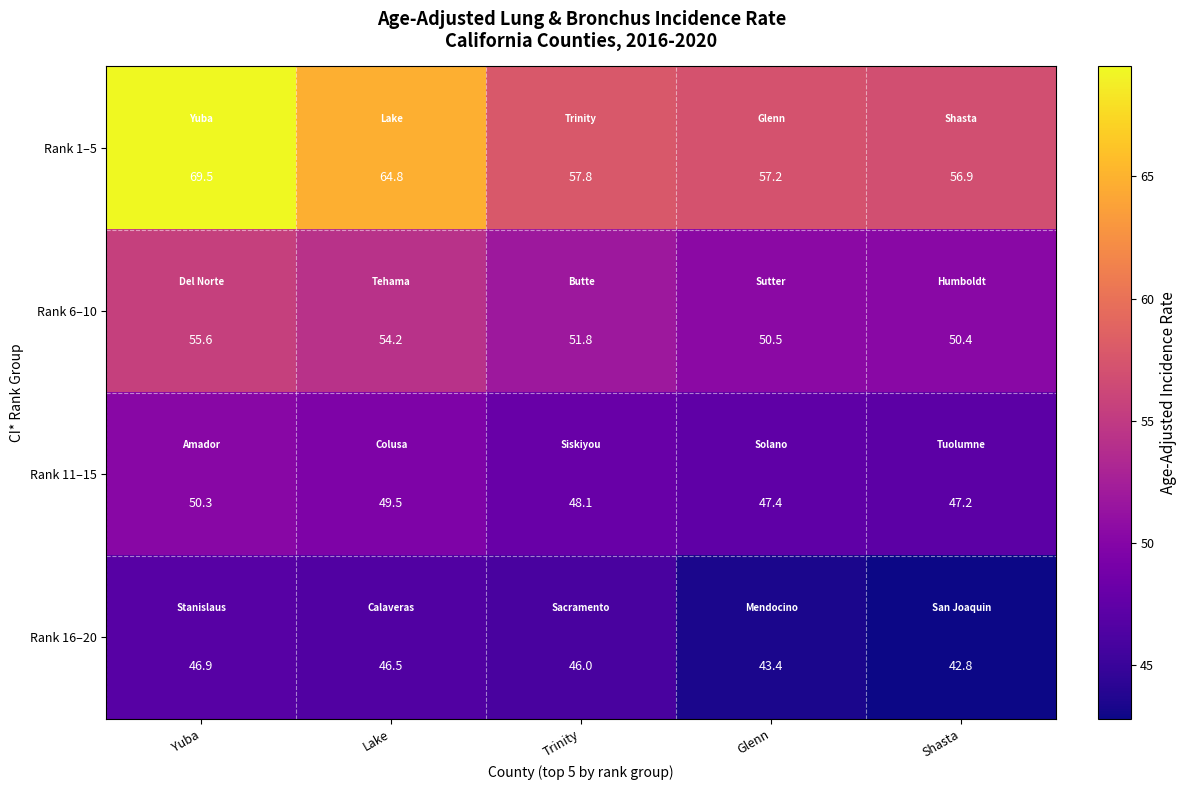

Which category has the highest value across all series?

Yuba